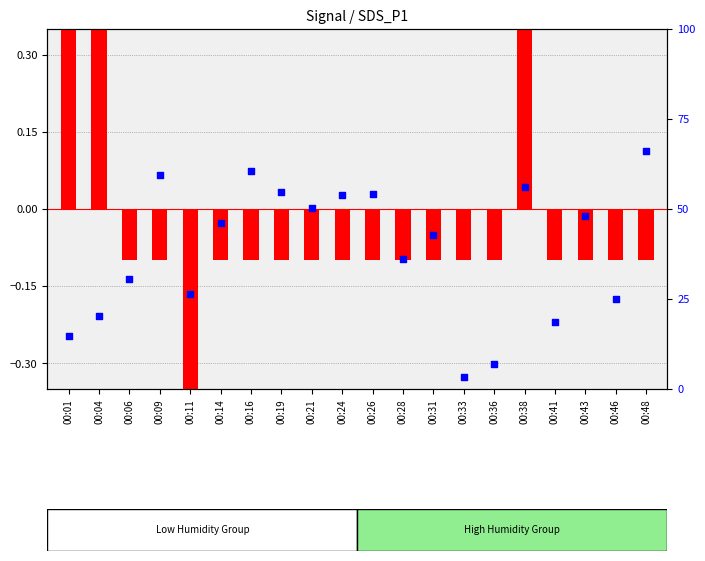

Which has a higher value, 00:31 or 00:26?

00:26